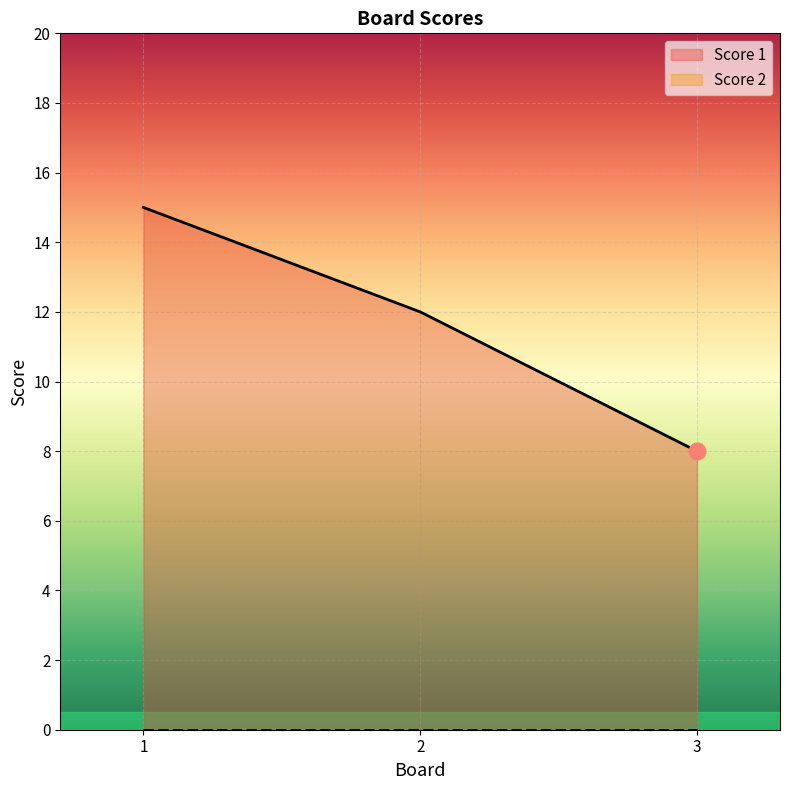

What is the sum of all values?

35